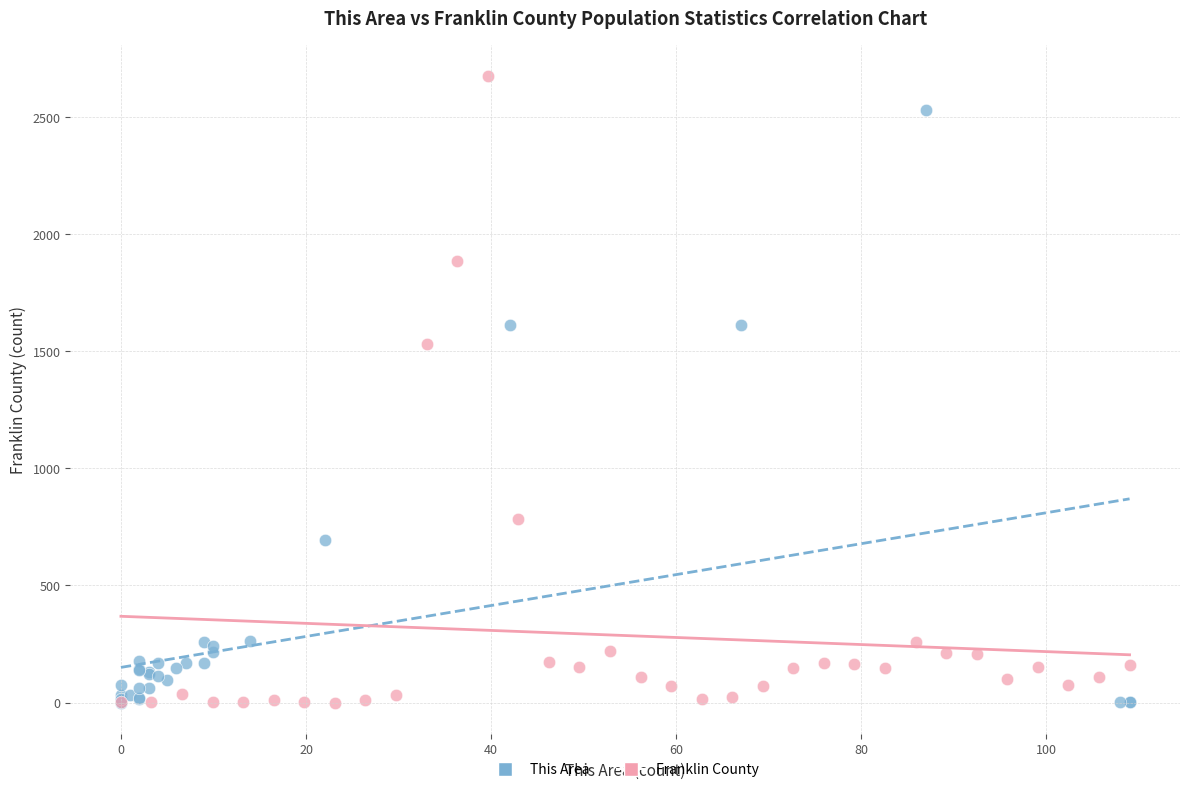

Which series contains the highest Y value?

Franklin County